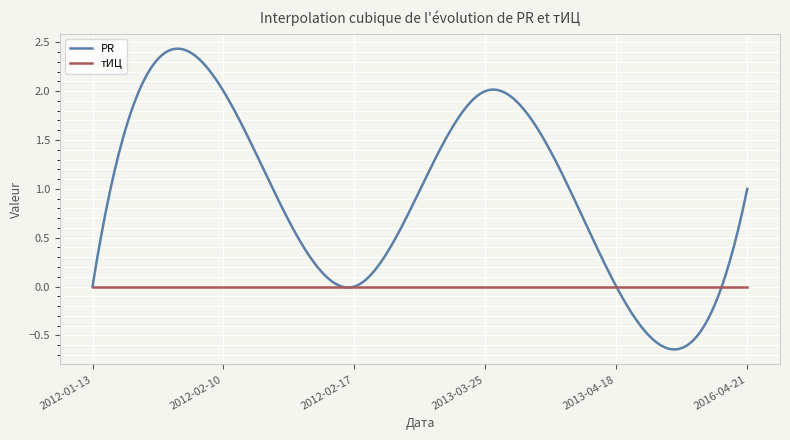

How many distinct data groups are displayed?

2